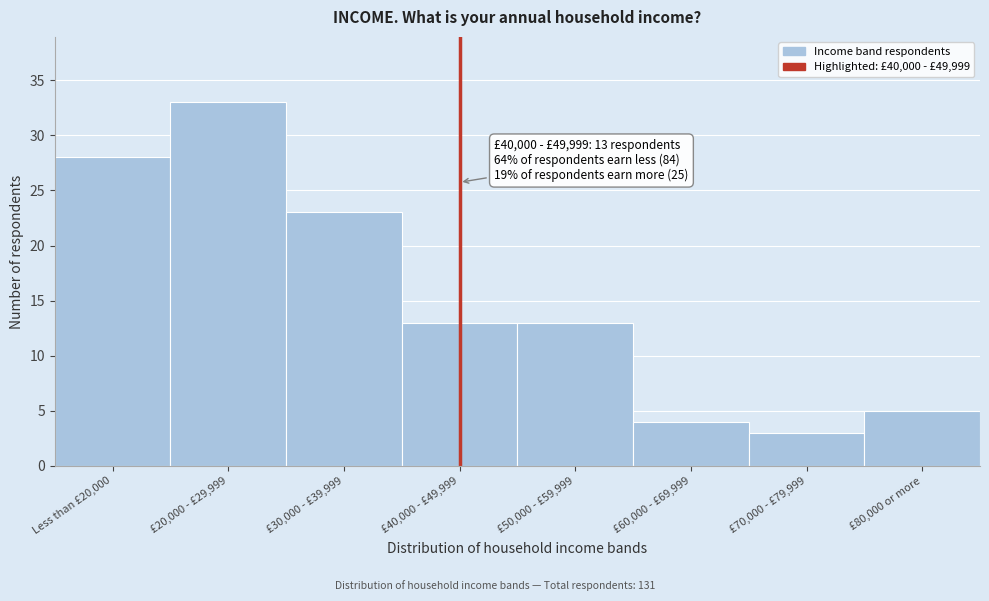

Reading left to right, transcribe all the data shown in this chart.

Less than £20,000=28	£20,000 - £29,999=33	£30,000 - £39,999=23	£40,000 - £49,999=13	£50,000 - £59,999=13	£60,000 - £69,999=4	£70,000 - £79,999=3	£80,000 or more=5